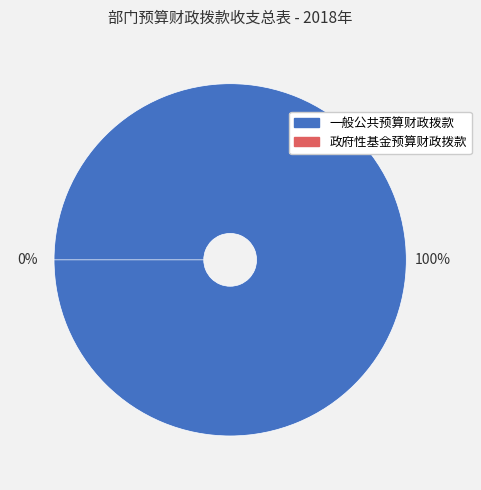

What is the total percentage of 一般公共预算财政拨款 and 政府性基金预算财政拨款?

100.0%